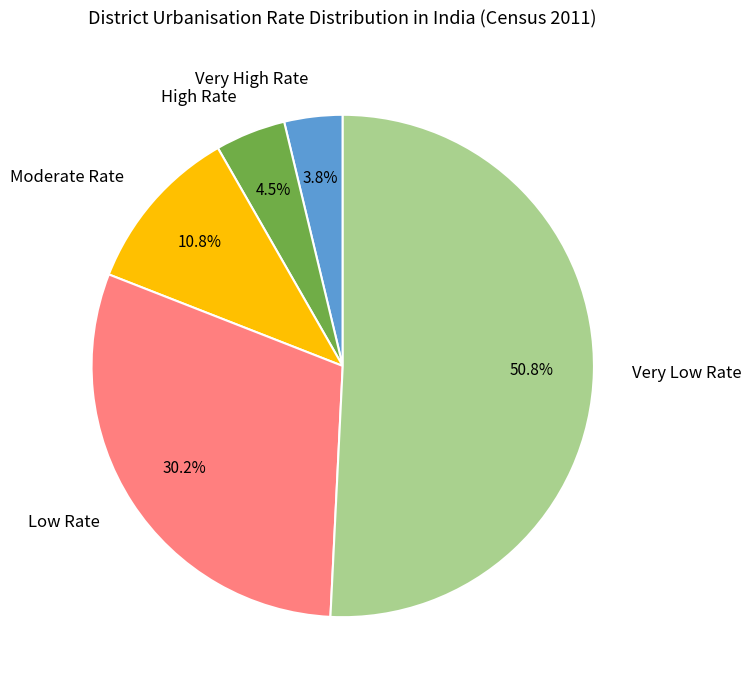

How many slices are in this pie chart?

5